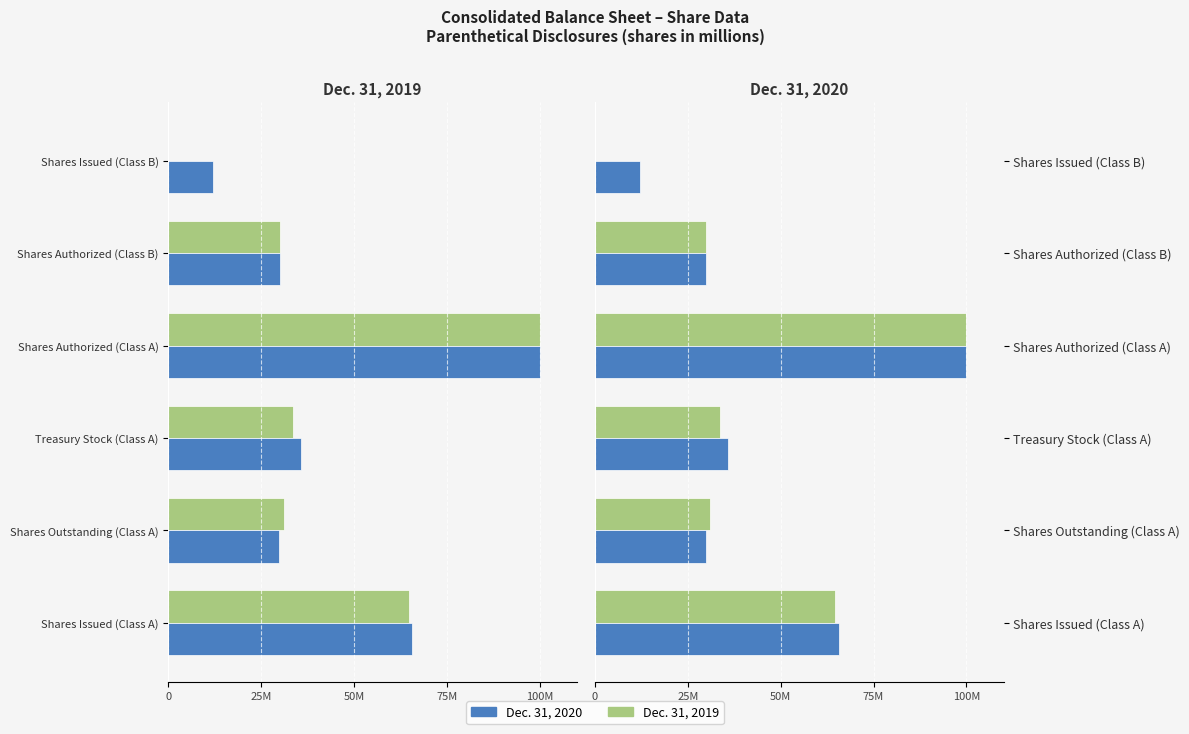

What is the minimum value for Dec. 31, 2020?

12.0